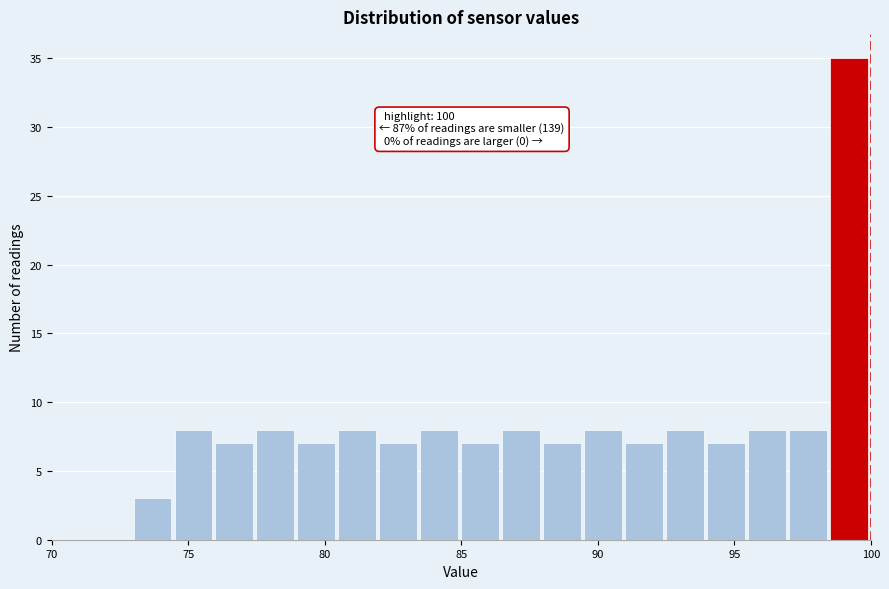

Around what value on the x-axis is the tallest bar? Give the approximate position of its centre, as read against the axis.

99.0